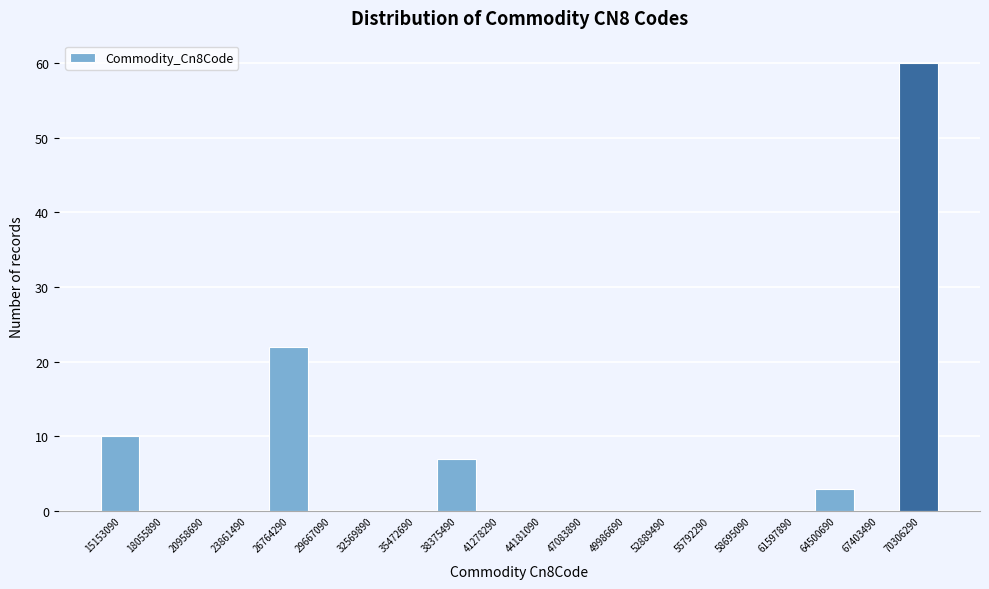

Reading right to left, what are all the values shown in this chart?

70306290=60	67403490=0	64500690=3	61597890=0	58695090=0	55792290=0	52889490=0	49986690=0	47083890=0	44181090=0	41278290=0	38375490=7	35472690=0	32569890=0	29667090=0	26764290=22	23861490=0	20958690=0	18055890=0	15153090=10